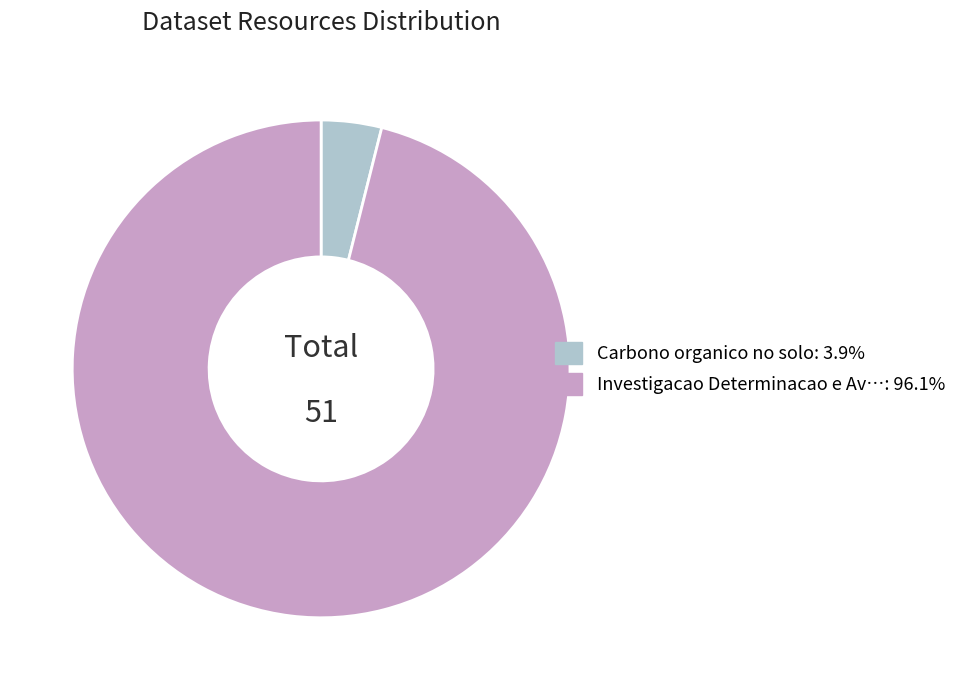

Does any single category account for the majority?

Yes